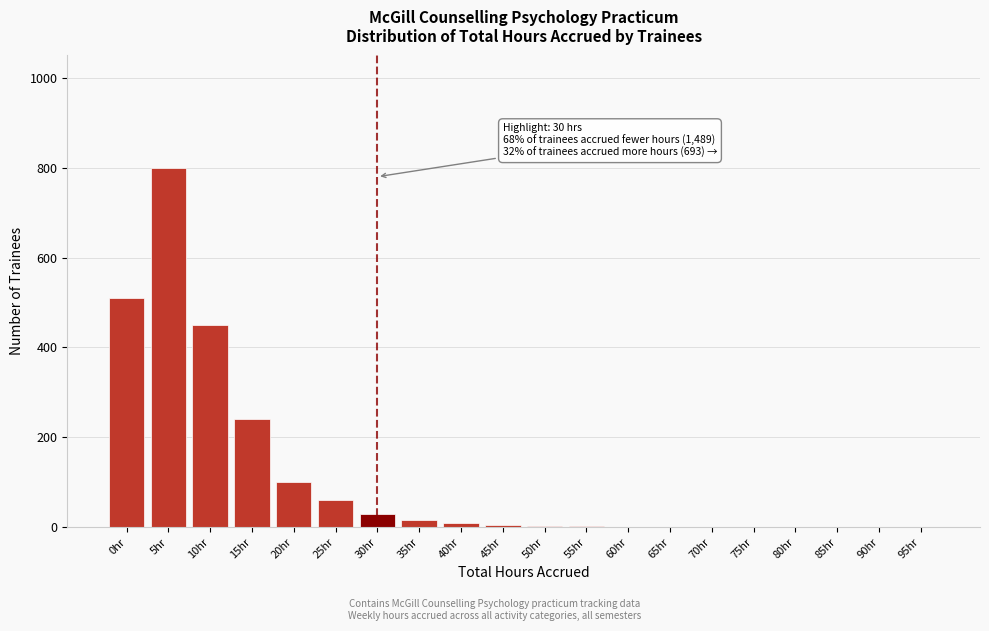

Is it true that the value at 85hr is 539?

False